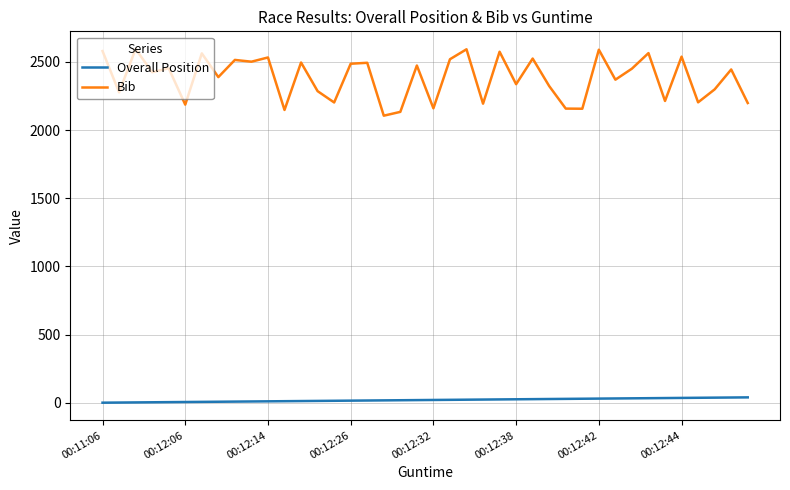

Which series has the largest total across all categories?

Bib